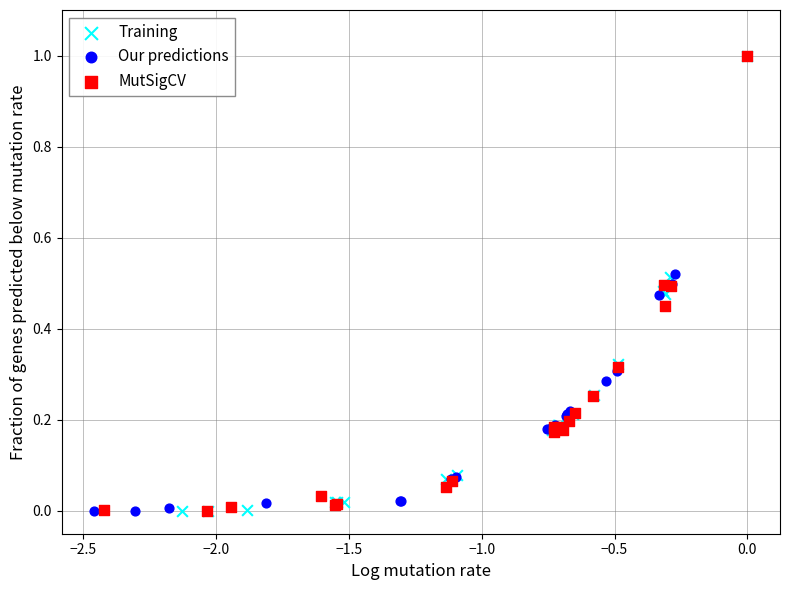

What are all the series names shown in the legend?

Training, Our predictions, MutSigCV